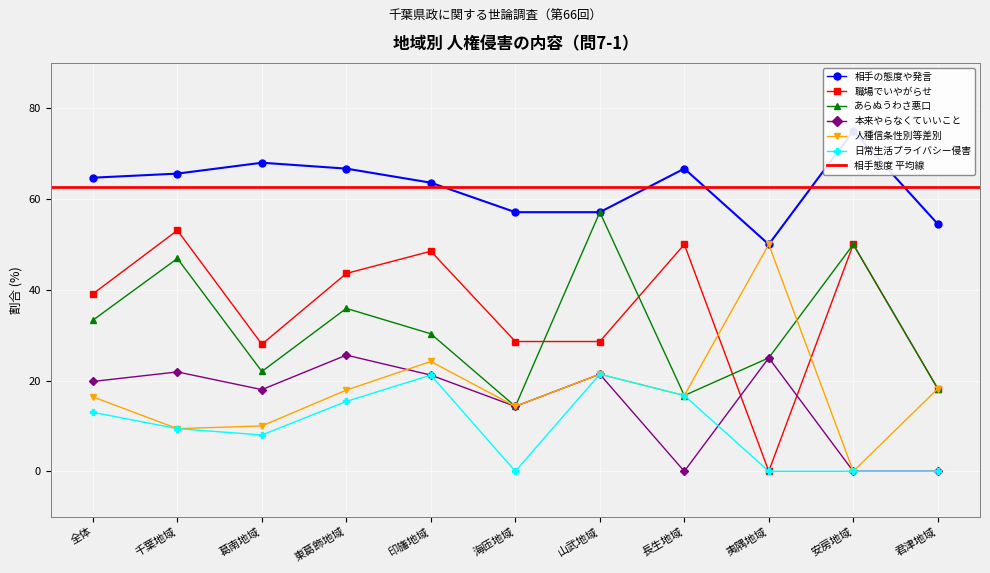

In あらぬうわさ悪口(col_2), how many points are lower than both neighbors (excluding endpoints)?

3